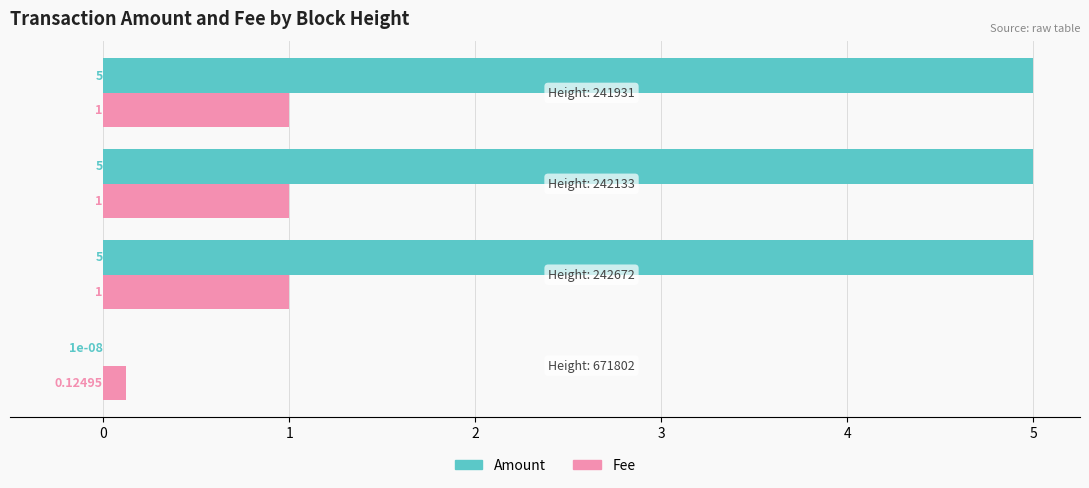

What is the sum of all Amount values?

15.0